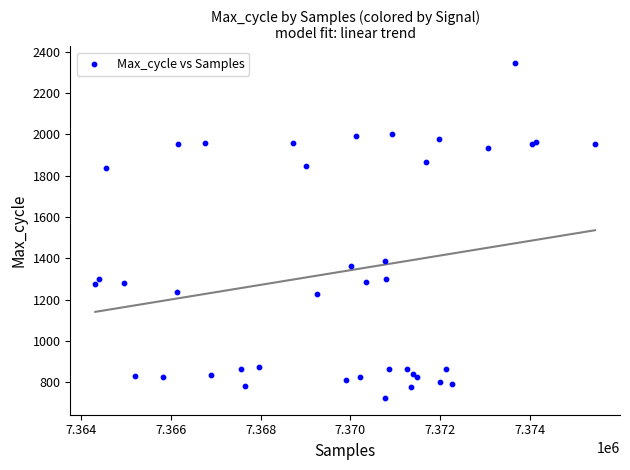

What Y value in the scatter plot is closest to 1534?

1389